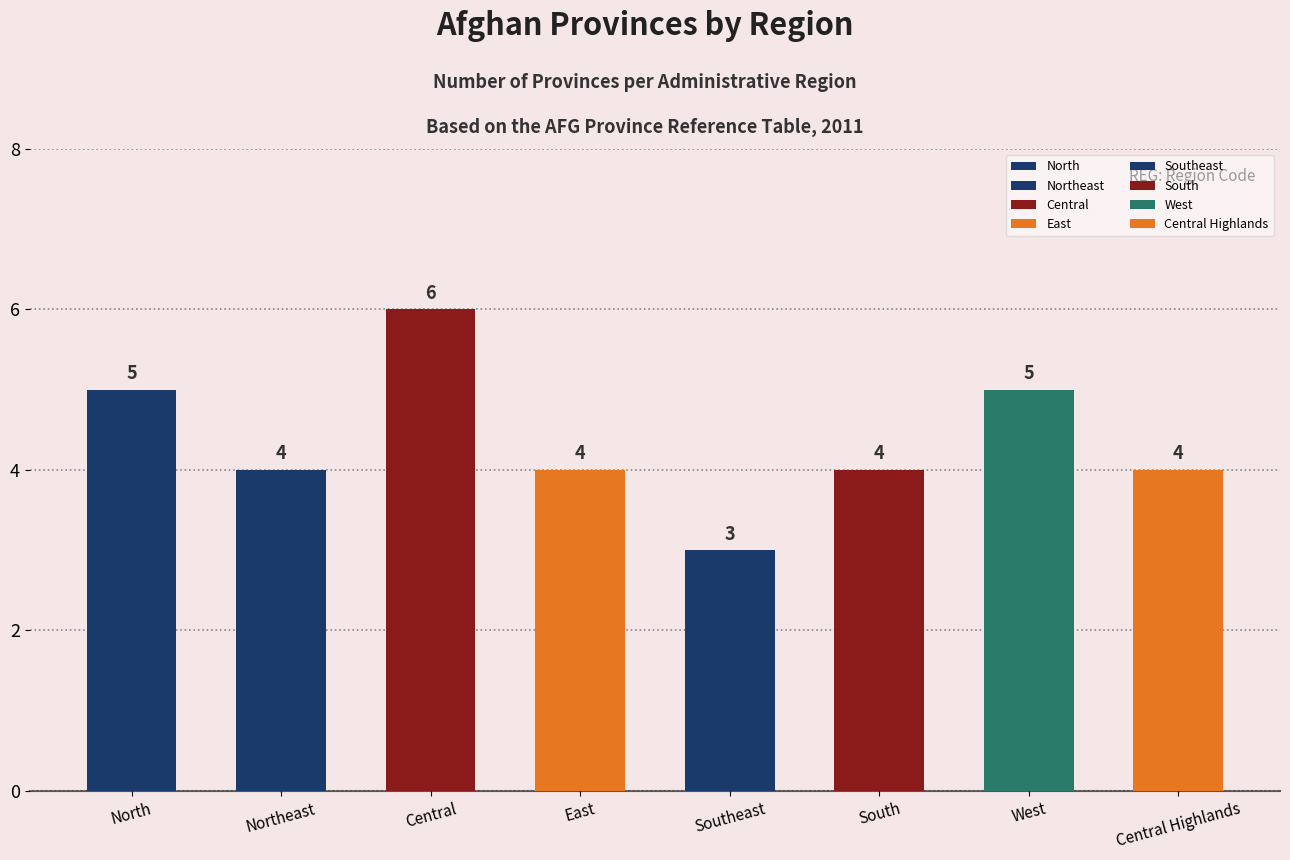

The value at Central is 9. True or false?

False